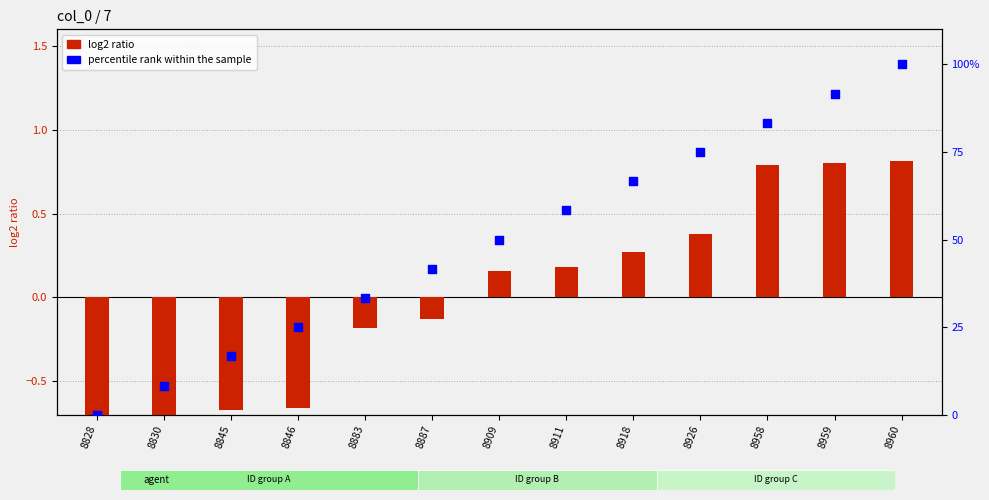

Which series contains the highest Y value?

percentile rank within the sample